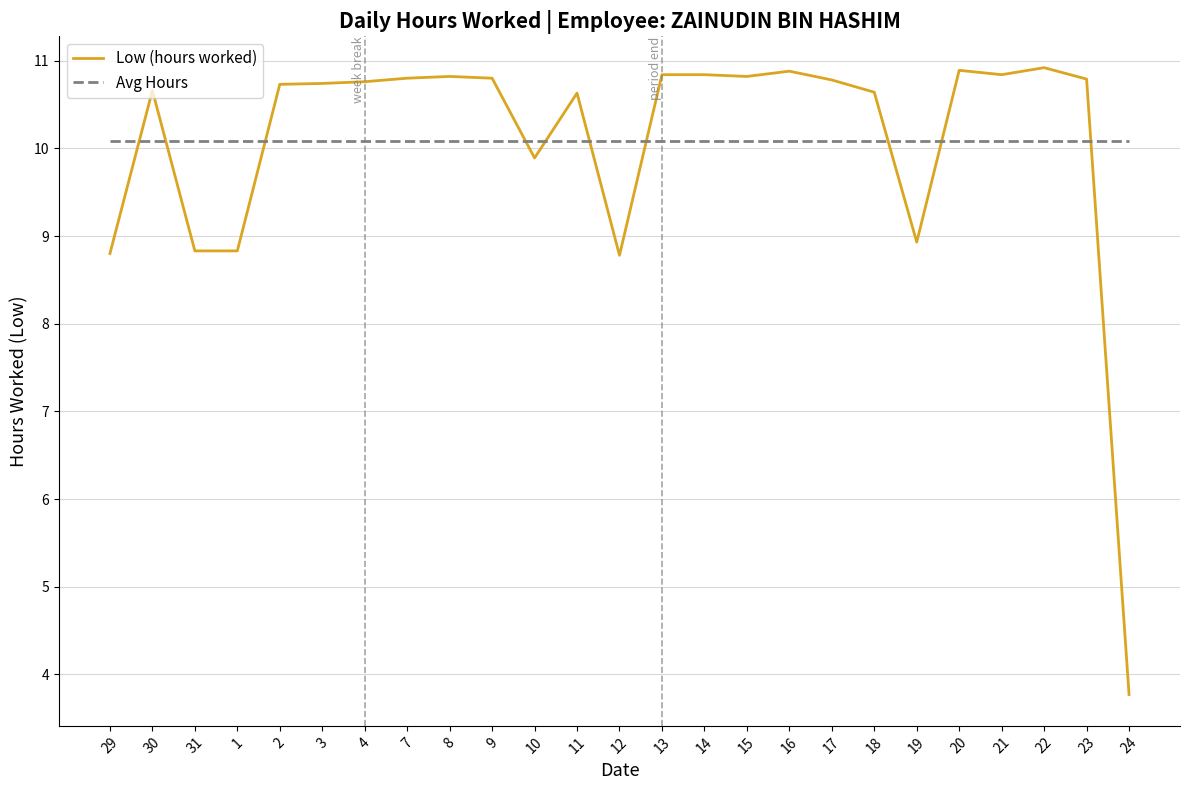

List the series in order of their peak value, highest first.

Low (hours worked), Avg Hours